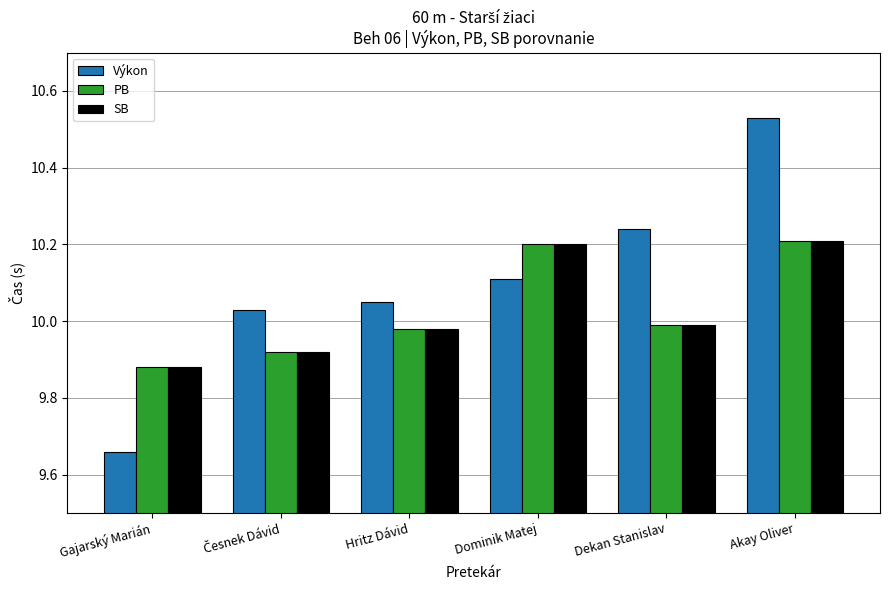

Between Hritz Dávid and Dekan Stanislav, which series saw the biggest shift?

Výkon